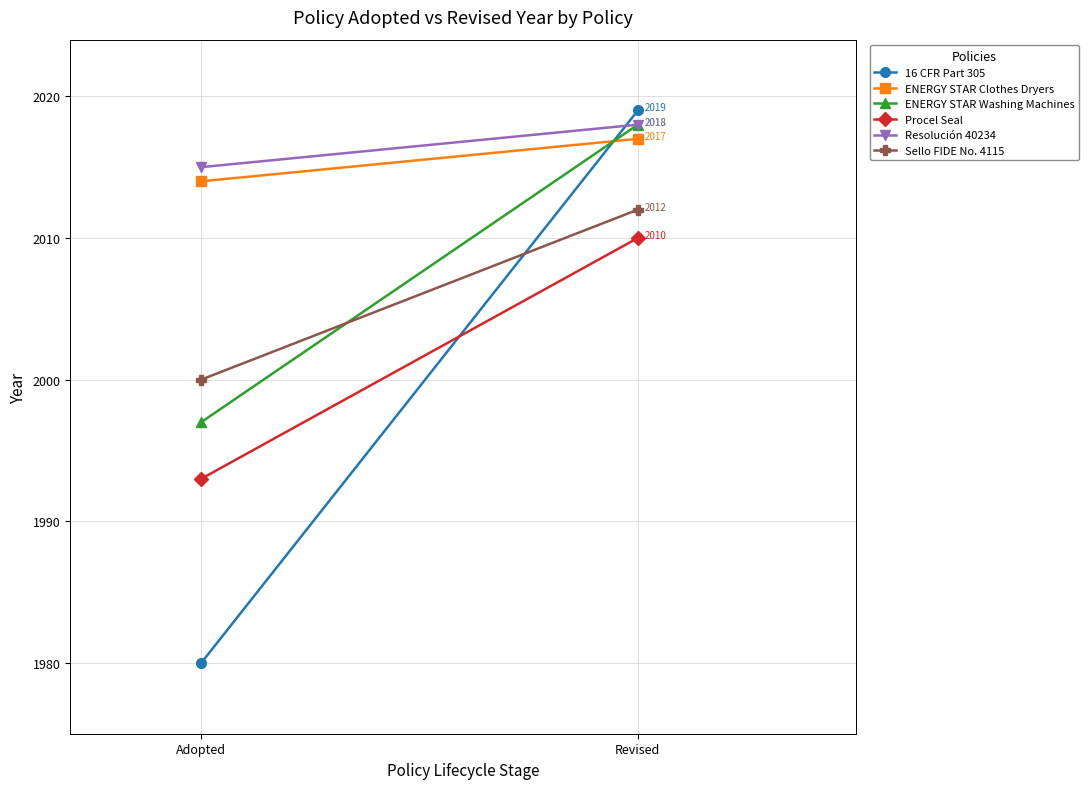

True or false: ENERGY STAR Clothes Dryers has a value of 2017 at Revised.

True